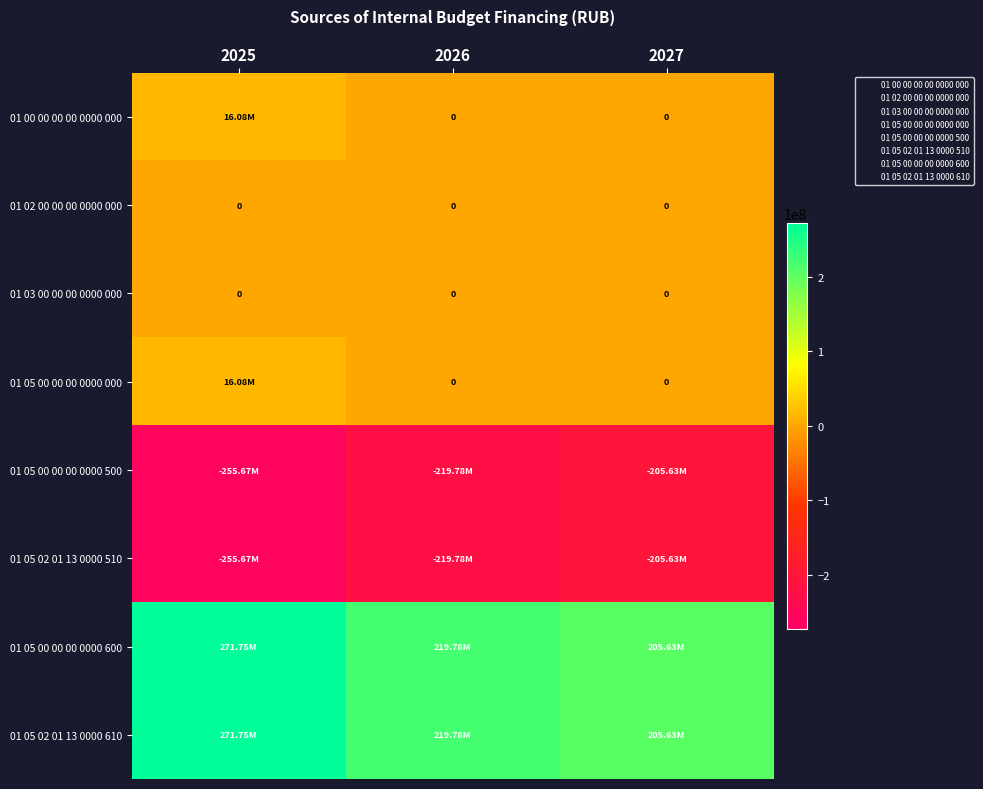

At which label does 01 05 02 01 13 0000 610 first exceed 219782720?

2025